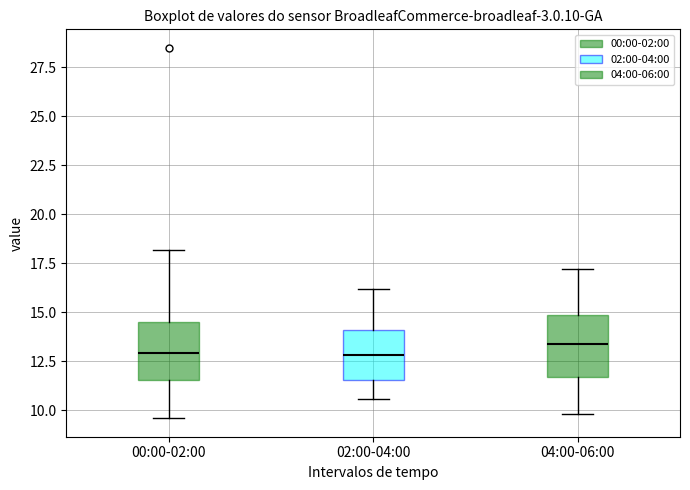

Where does the lower whisker of the box for 04:00-06:00 end on the y-axis? The values are not printed on the chart, so give them approximately, as read against the axis.

10.0